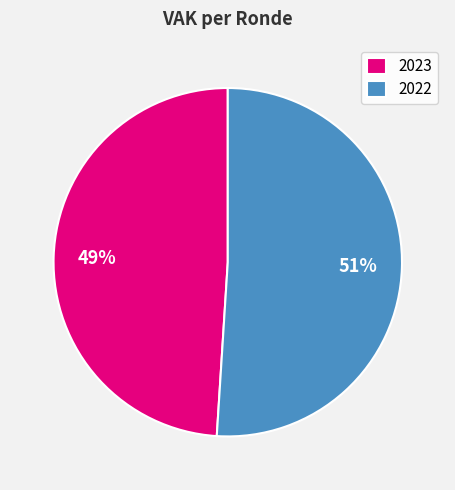

The 2022 slice represents 42% of the pie. True or false?

False